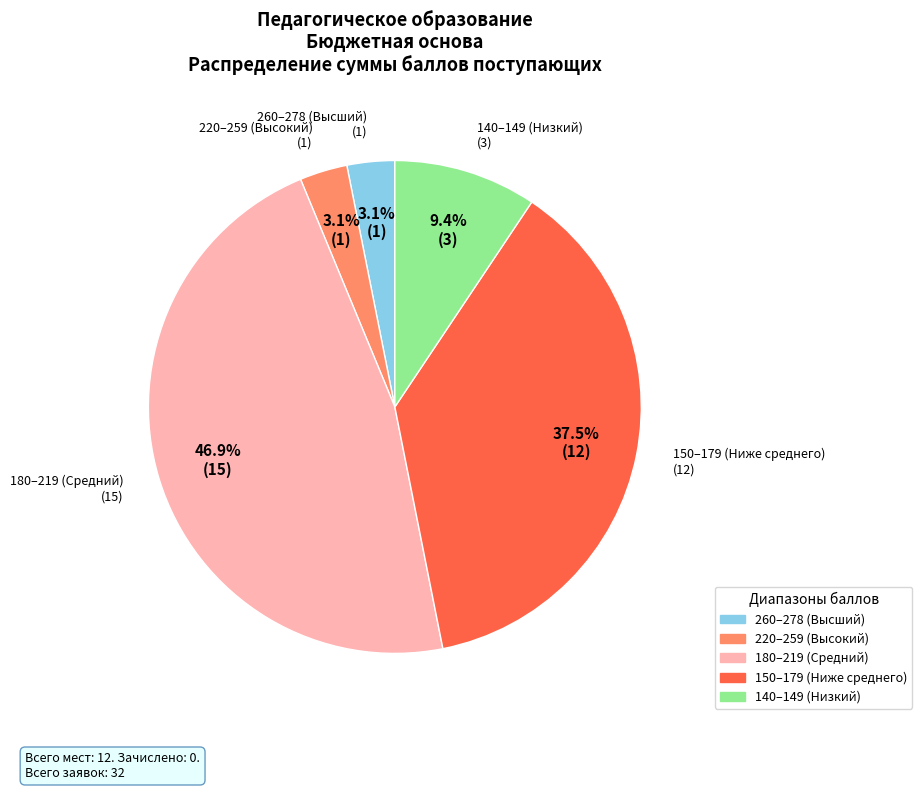

What is the largest slice in the pie chart?

180–219 (Средний)